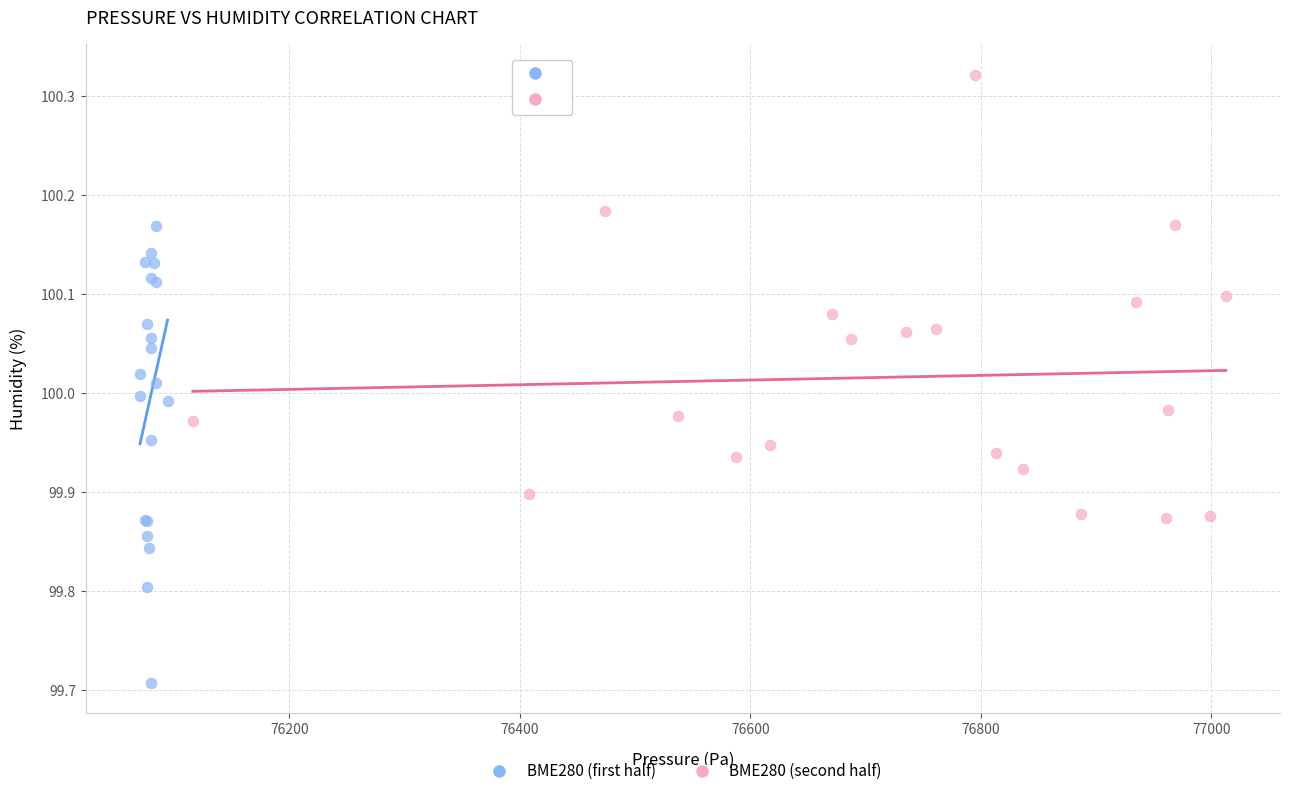

Which series reaches the minimum Y coordinate?

BME280 (first half)